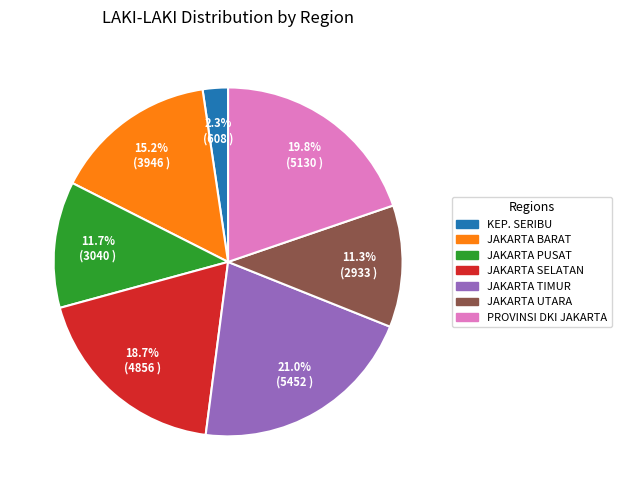

Combined, what portion of the pie is JAKARTA UTARA and JAKARTA BARAT?

26.5%